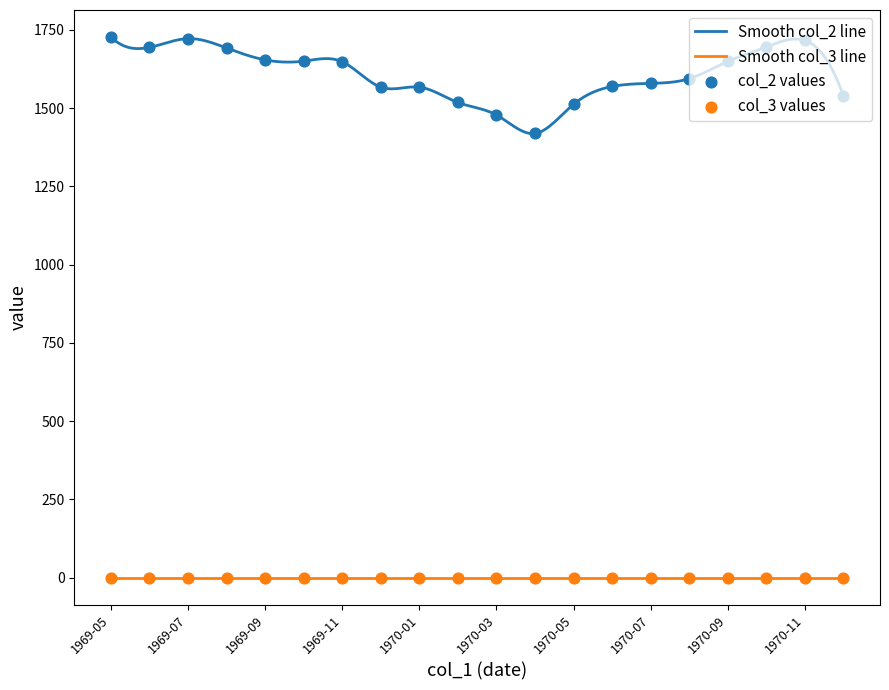

What is the change in value from 1970-06 to 1970-12?

-30